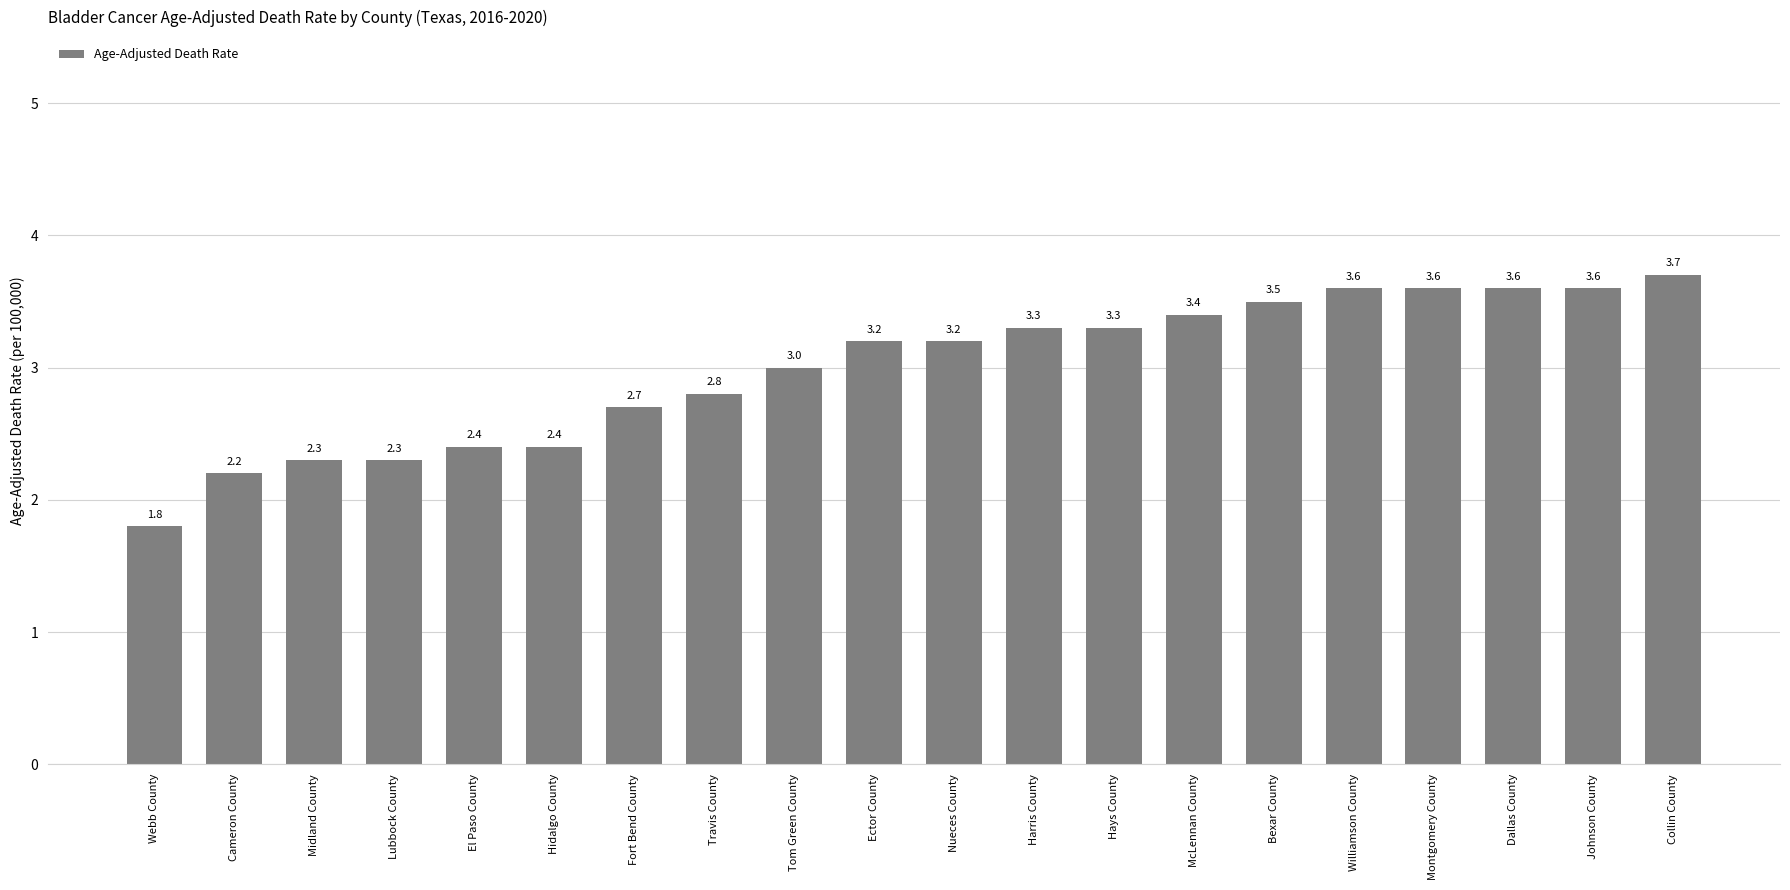

Which label corresponds to the largest value in the chart?

Collin County